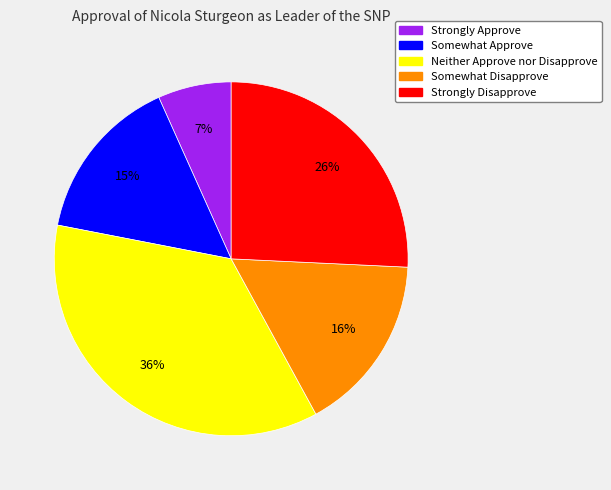

Which has a higher value, Neither Approve nor Disapprove or Somewhat Disapprove?

Neither Approve nor Disapprove